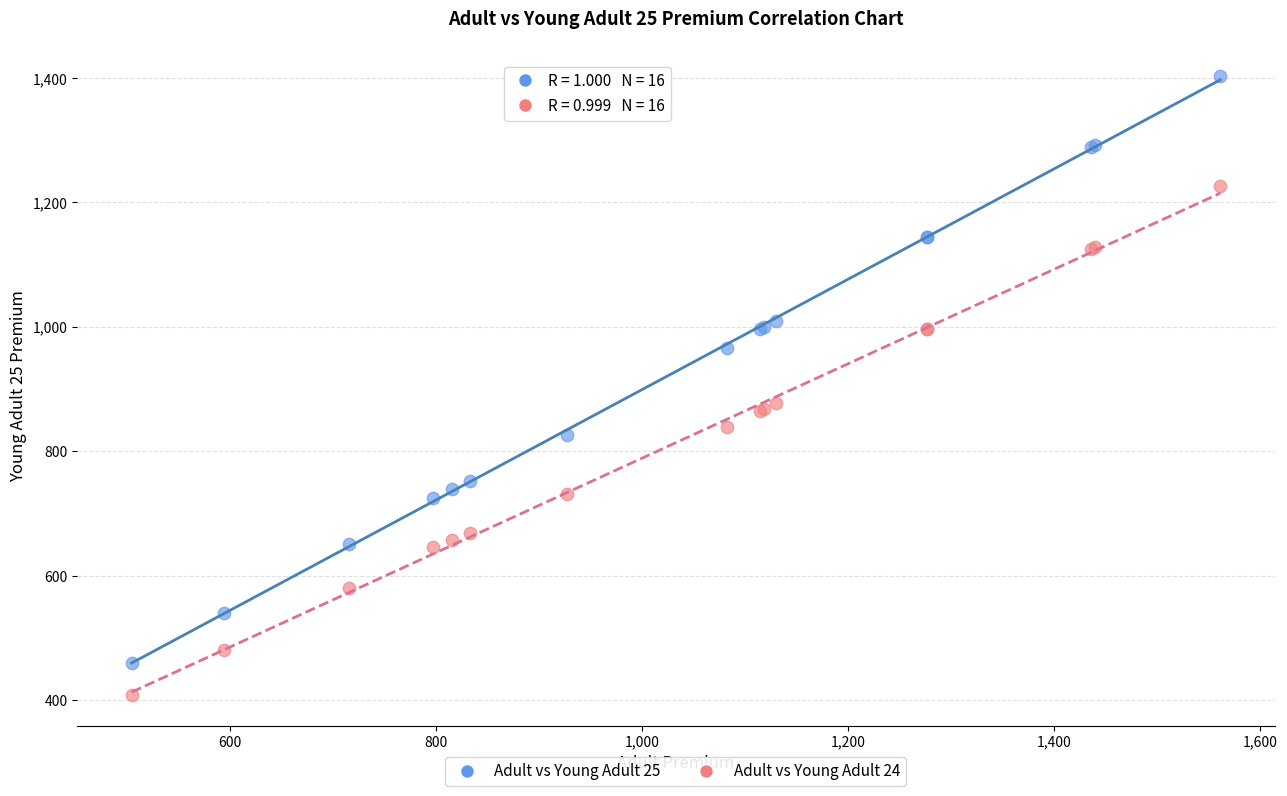

In the Adult vs Young Adult 25 series, what Y value is closest to 930?

966.5